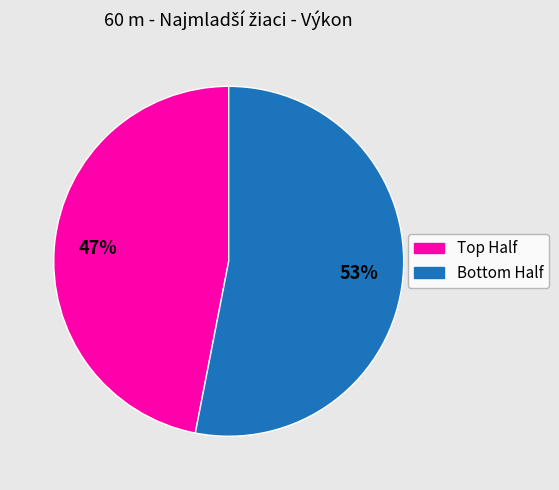

Is there any slice that represents more than half of the pie?

Yes